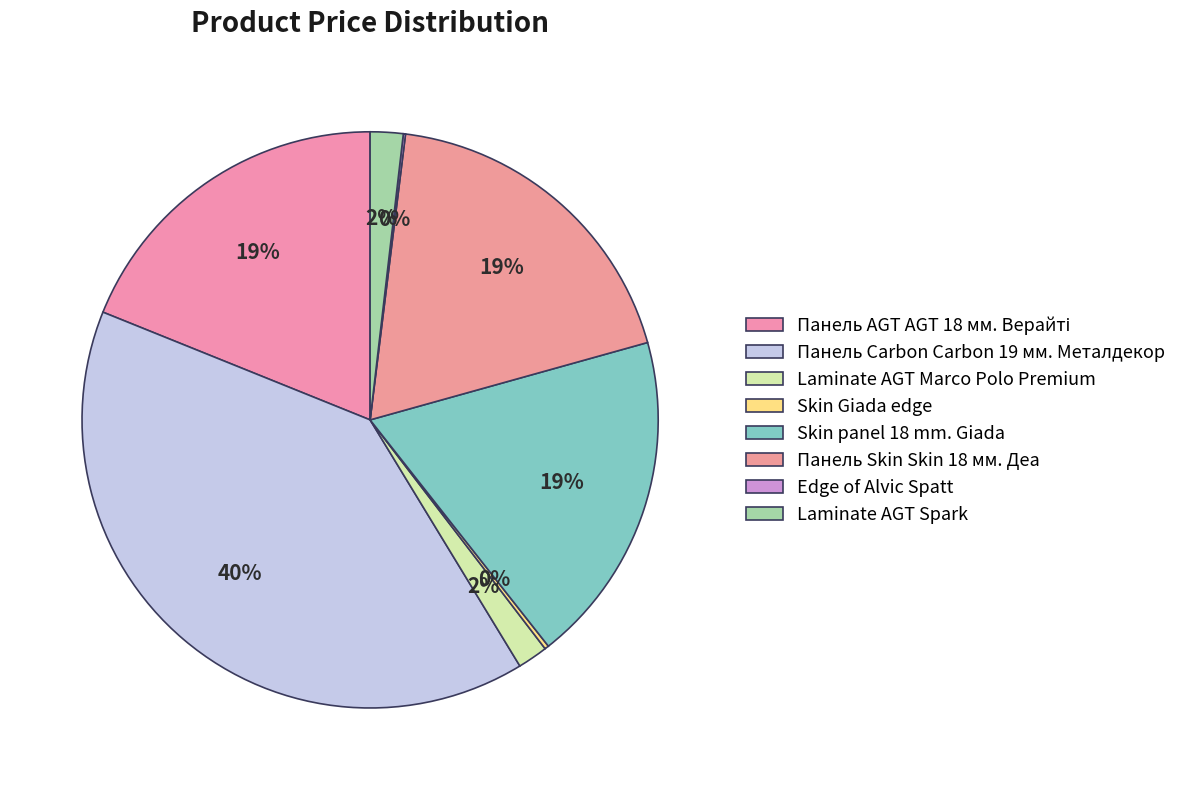

The Edge of Alvic Spatt slice represents 0% of the pie. True or false?

True